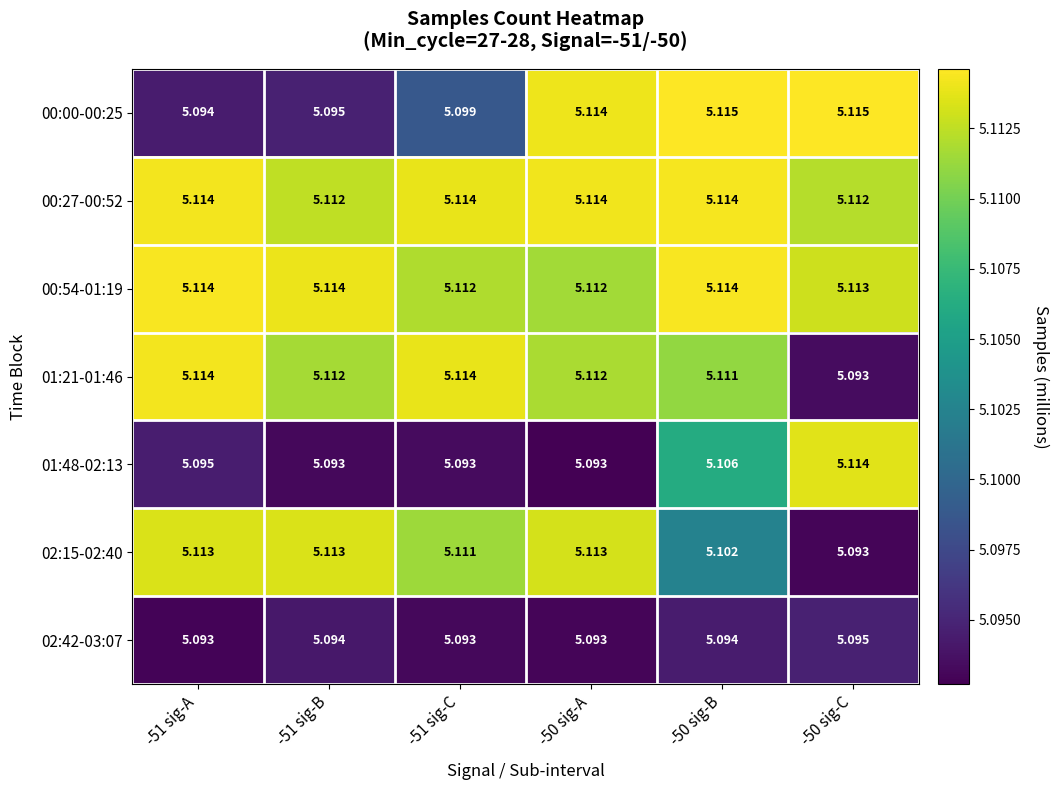

Is the value of 00:00-00:25 at -51 sig-A greater than the value of 02:15-02:40 at -50 sig-A?

No